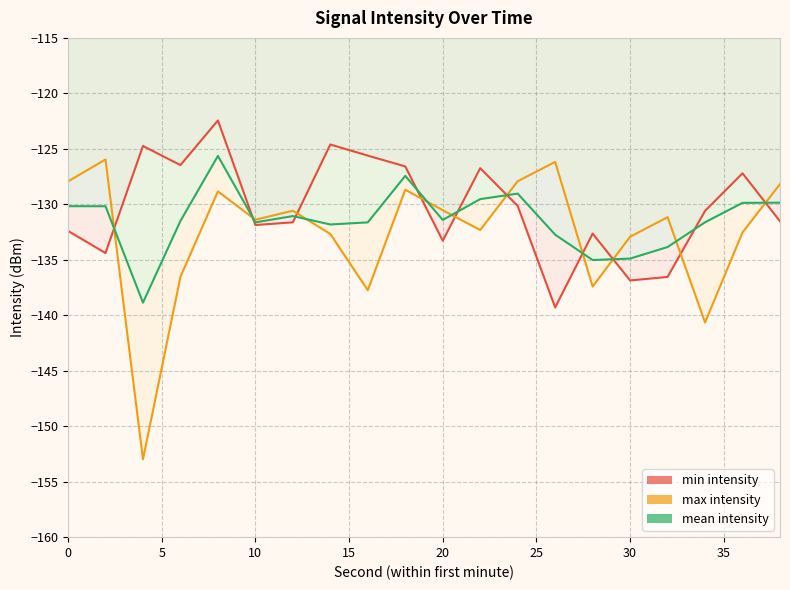

Rank the series by their average value, from lowest to highest.

max intensity, mean intensity, min intensity